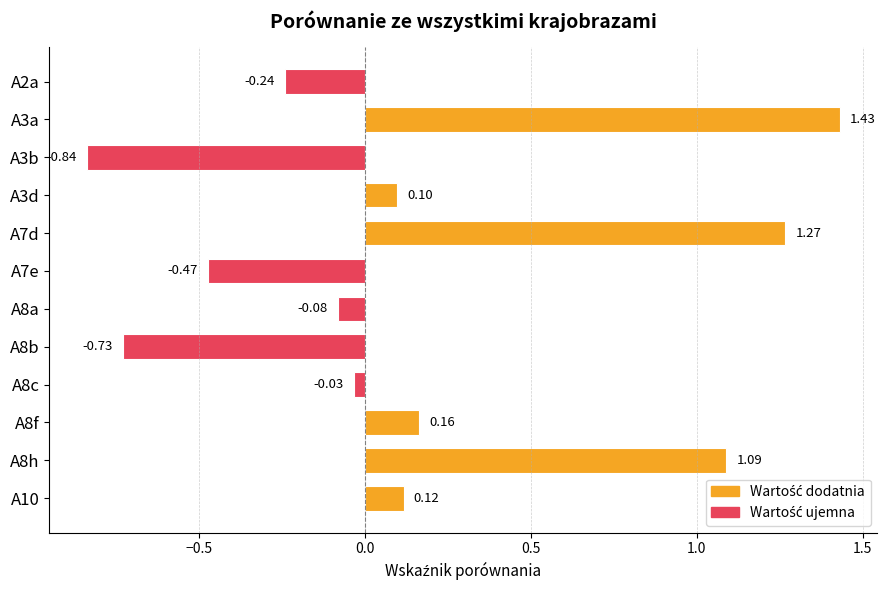

What is the change in value from A3a to A8a?

-1.5